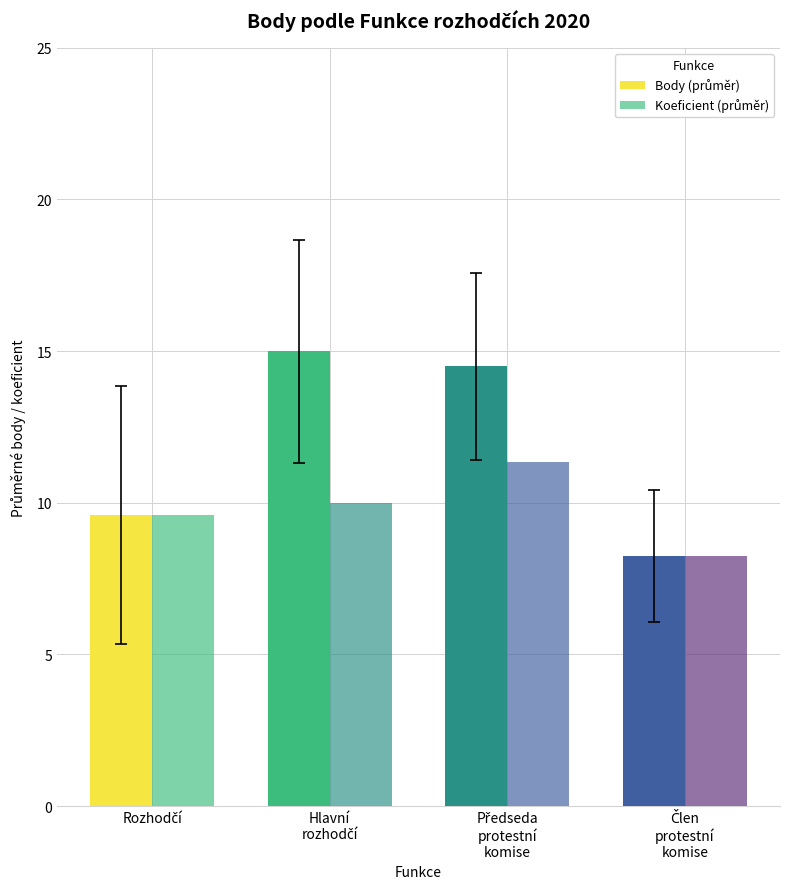

What is the label of the 1st bar from the left?

Rozhodčí